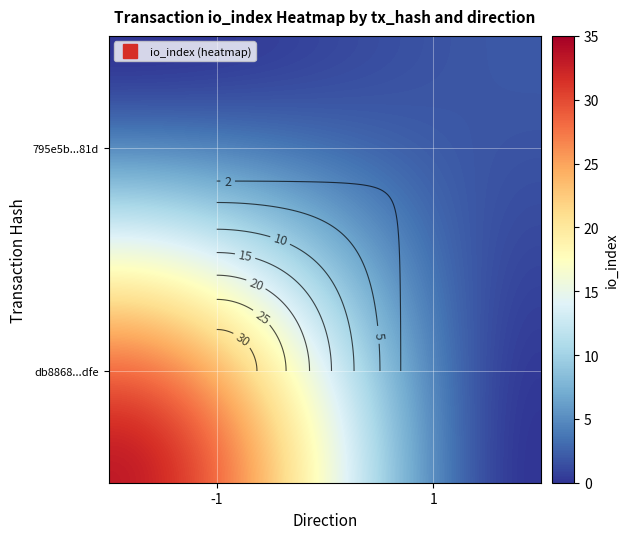

Reading left to right, extract all data points from this chart.

db8868ecd7ec3150c850cc012f58f4ce9be1dfe: direction=-1	io_index=33
795e5bf62b7642efab282a10a93be28f3eba81d: direction=1	io_index=2